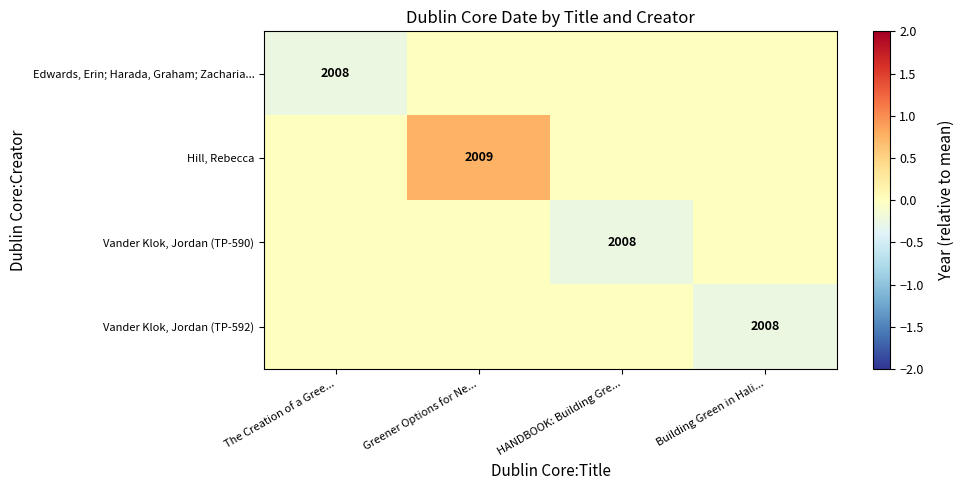

The Vander Klok, Jordan (TP-590) series shows 2008 at HANDBOOK: Building Gre.... True or false?

True